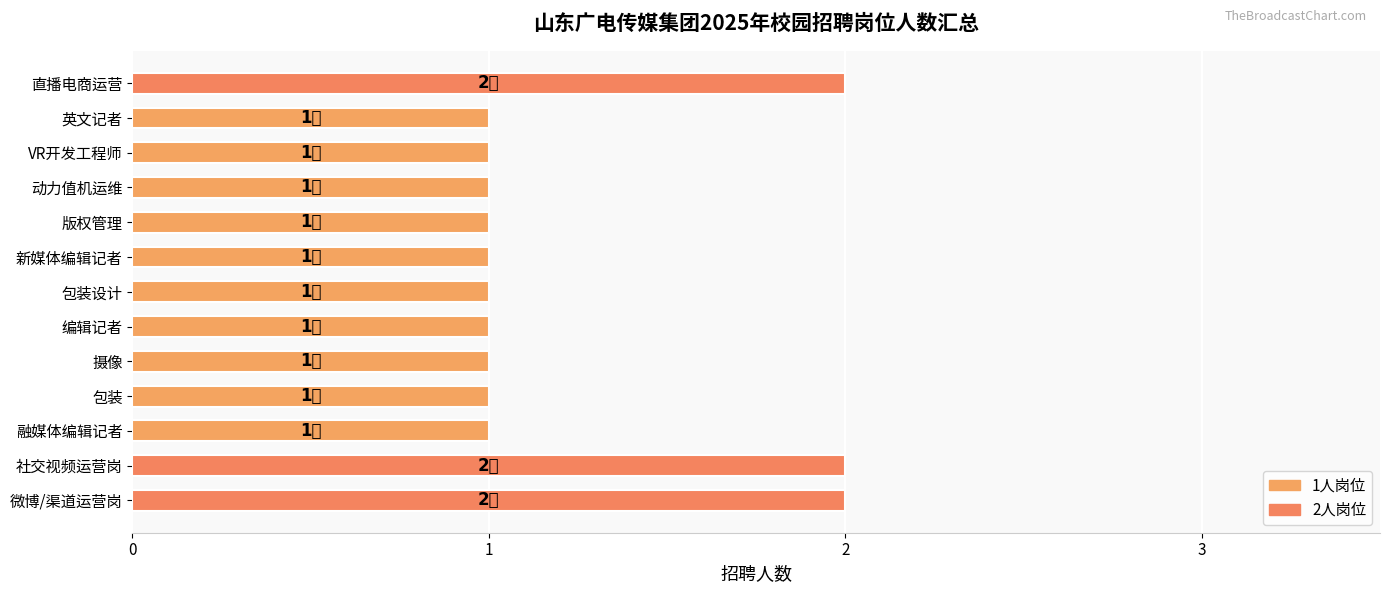

Reading top to bottom, extract all data points from this chart.

2	1	1	1	1	1	1	1	1	1	1	2	2